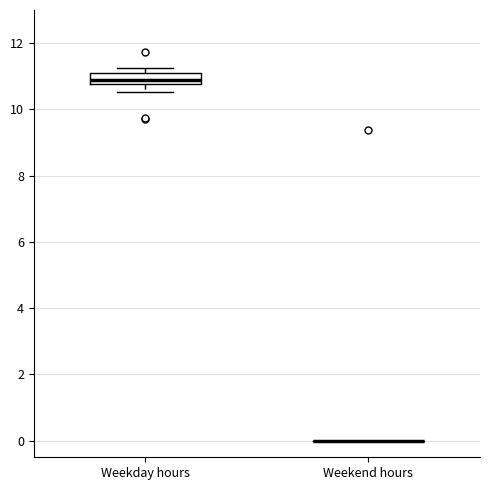

Comparing the boxes themselves (not the whiskers), which one is the tallest?

Weekday hours